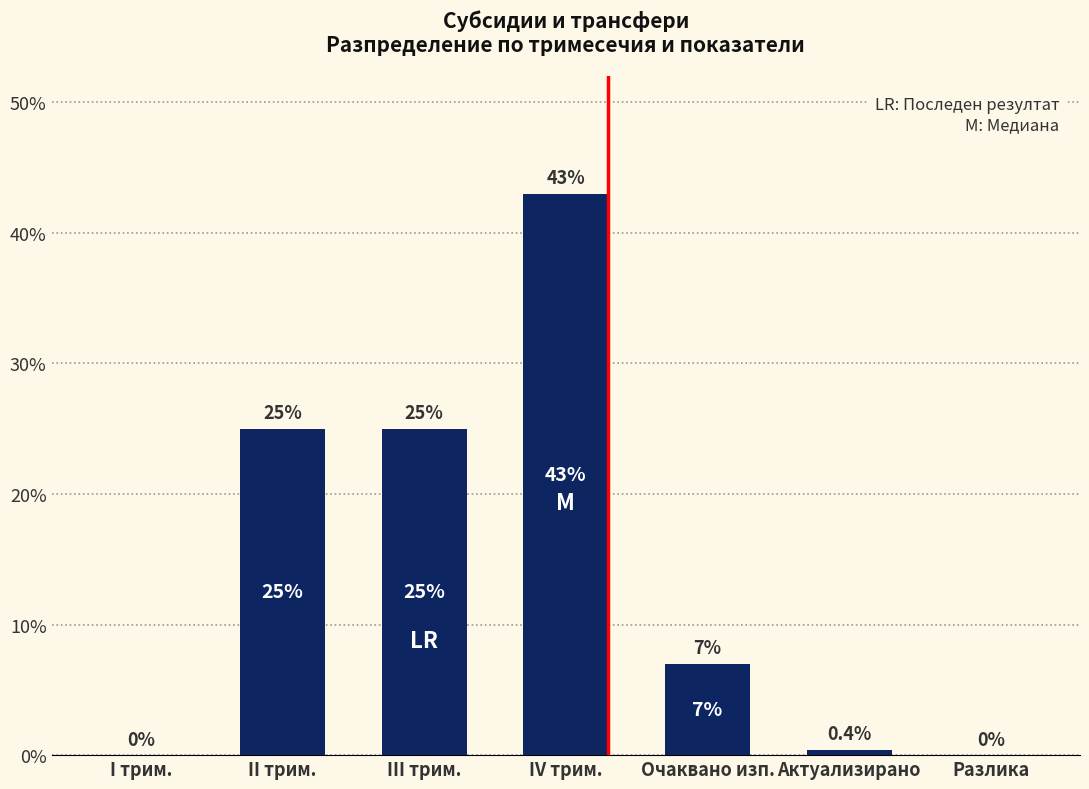

The value at Актуализирано is 0.4. True or false?

True